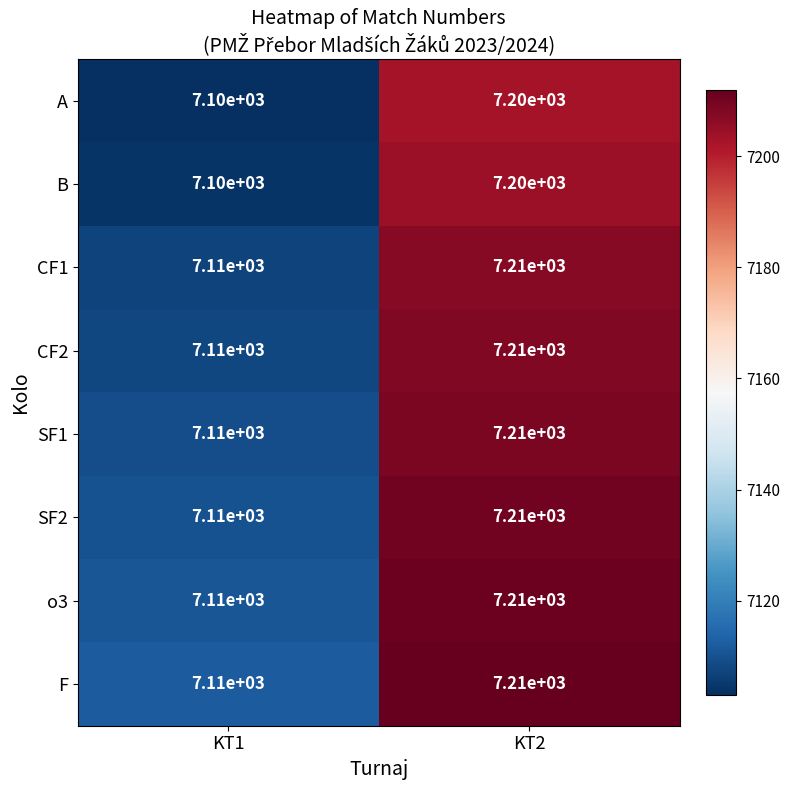

Which label corresponds to the smallest value in the chart?

KT1